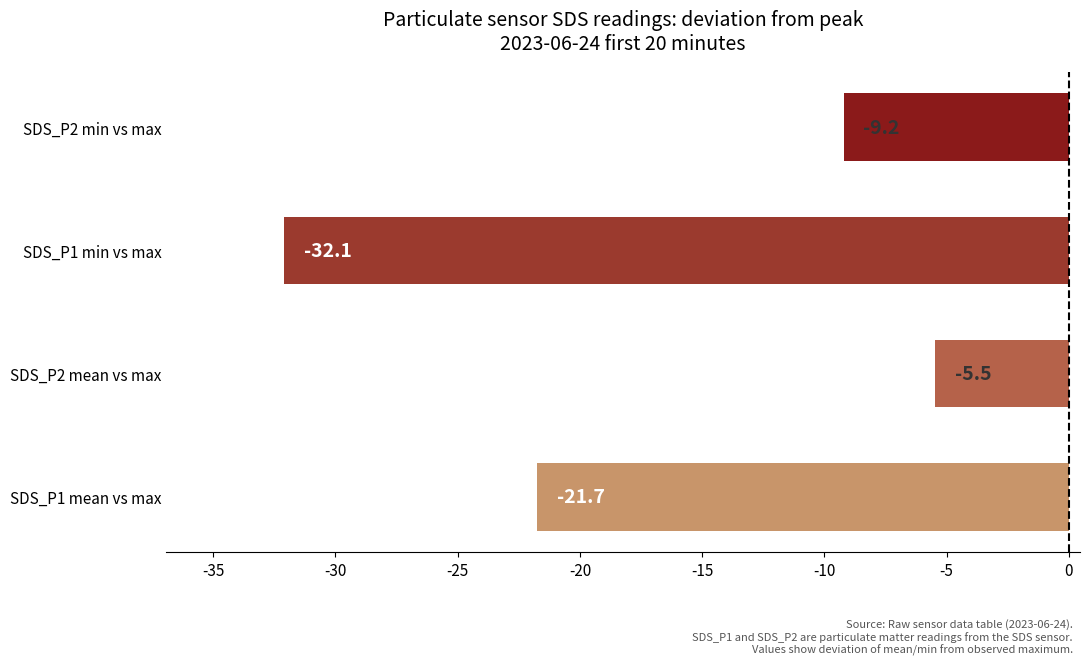

What is the approximate value at SDS_P2 min vs max?

-9.2